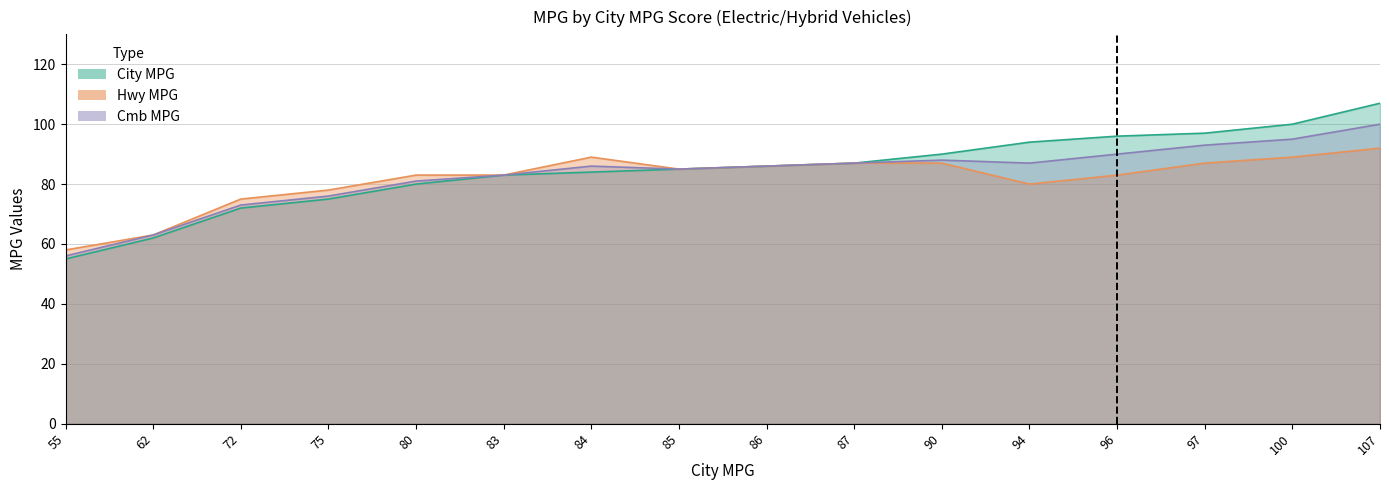

Rank the series by their average value, from lowest to highest.

Hwy MPG, Cmb MPG, City MPG